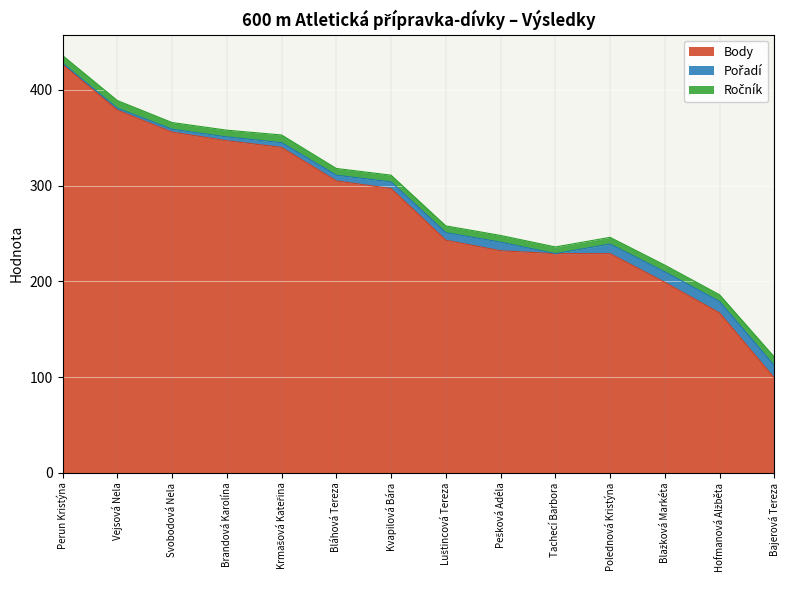

At which category is the sum across all series the highest?

Perun Kristýna